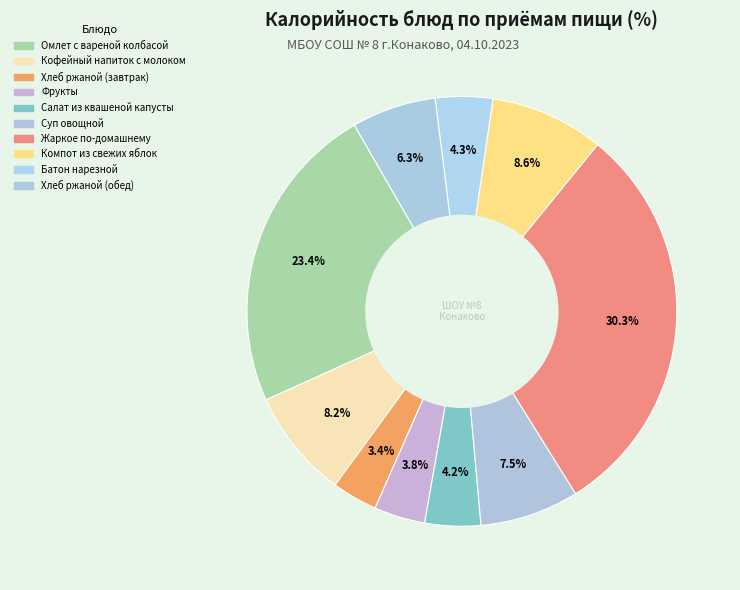

Combined, do Кофейный напиток с молоком and Омлет с вареной колбасой account for over 50%?

No